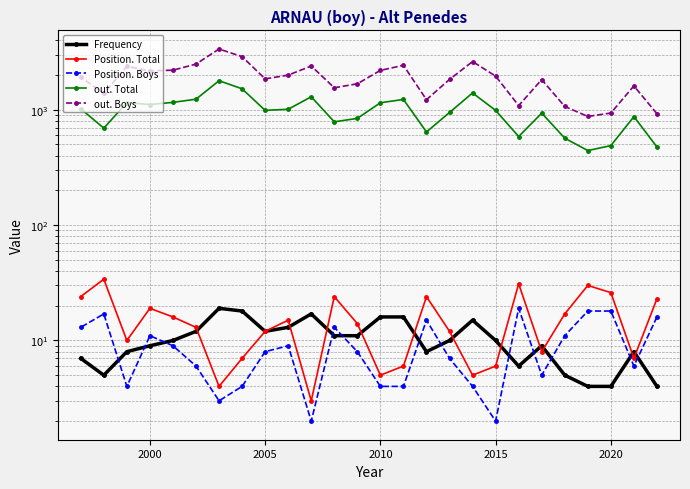

What are all the series names shown in the legend?

Frequency, Position. Total, Position. Boys, out. Total, out. Boys